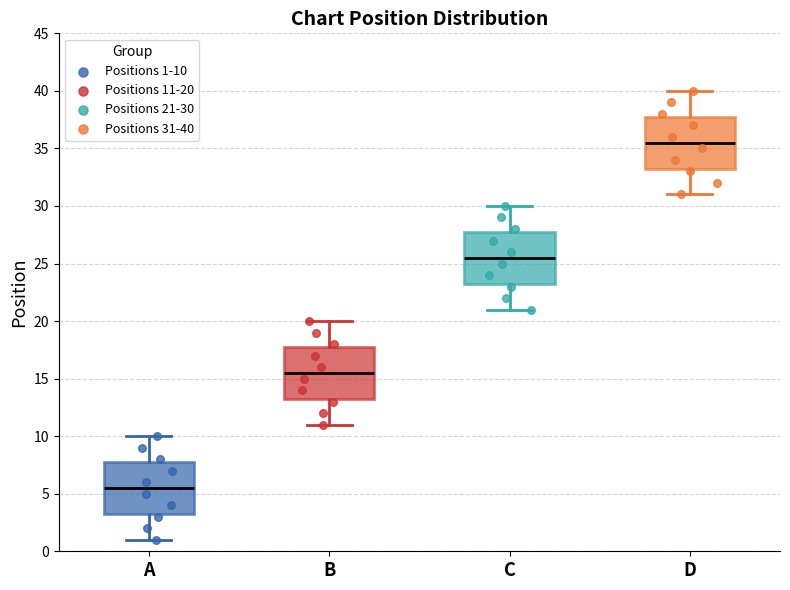

Reading left to right, transcribe this box plot: for each box, give where its median line is, the range the box spans, and where its two whiskers end, as read against the y-axis. The values are not printed on the chart, so give them approximately, as read against the axis.

A: median 5.5, box 3.5 to 8.0, whiskers 1.0 to 10.0
B: median 15.5, box 13.5 to 18.0, whiskers 11.0 to 20.0
C: median 25.5, box 23.5 to 28.0, whiskers 21.0 to 30.0
D: median 35.5, box 33.5 to 38.0, whiskers 31.0 to 40.0